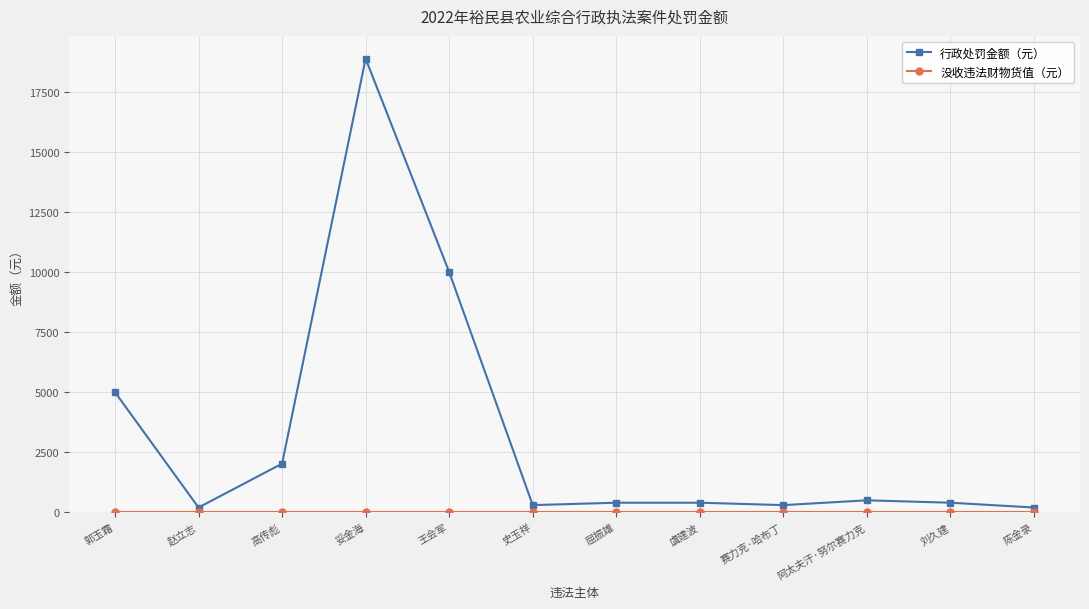

Which category has the highest value across all series?

妥金海